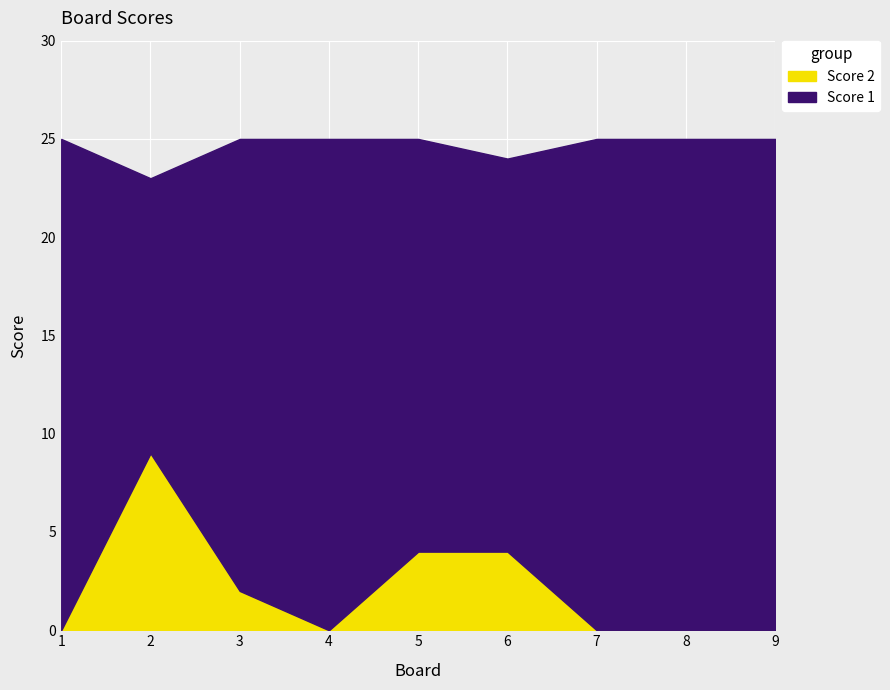

Does the chart display data point markers on the line(s)?

No